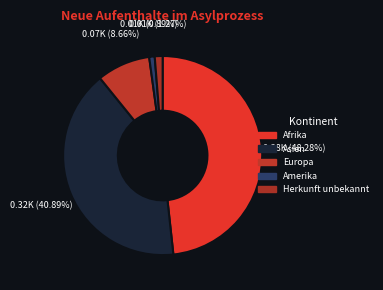

How many segments does this pie chart have?

5